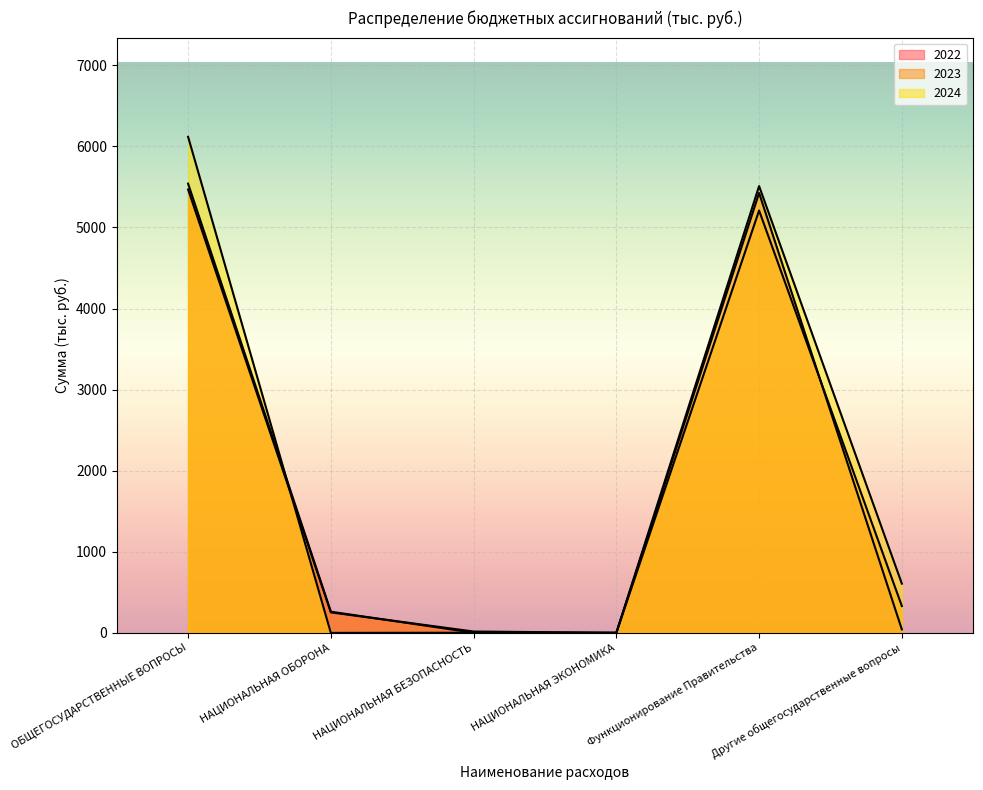

What is the sum of all 2022 values?

11208.4